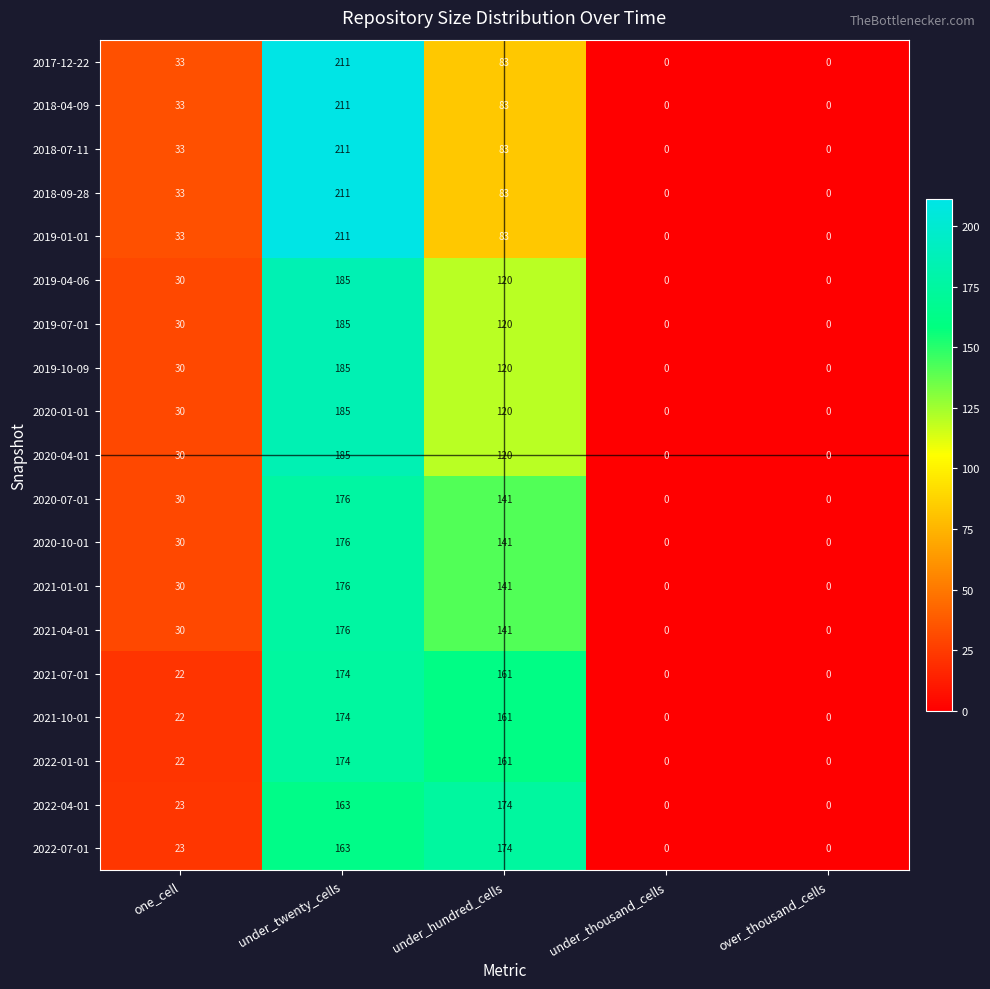

Is the value of 2020-10-01 at one_cell greater than the value of 2021-01-01 at under_twenty_cells?

No